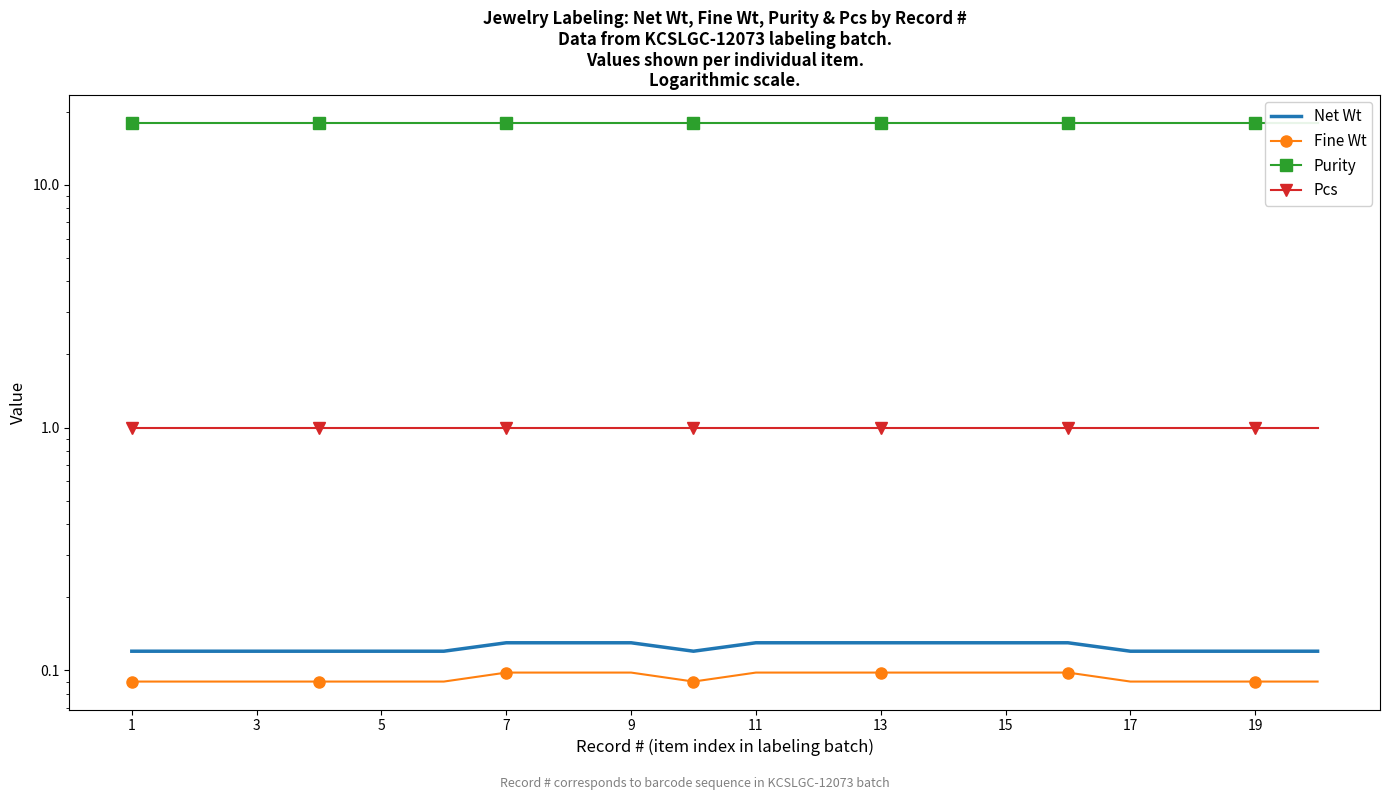

What is the value of the Fine Wt point at the 18th from the left?

0.1